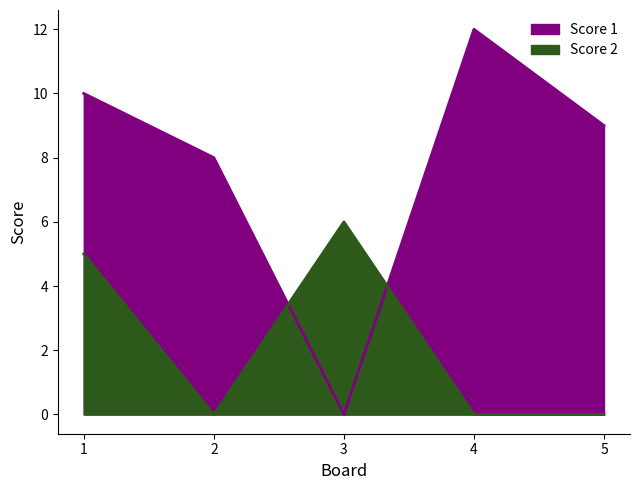

At which category does Score 1 reach its first local valley?

3